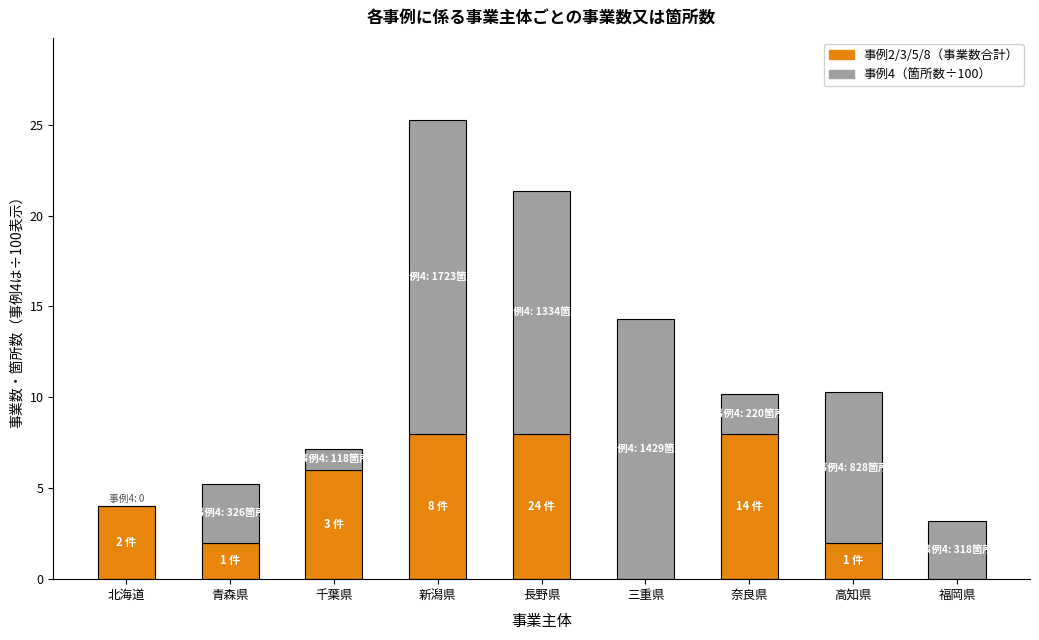

What is the total value across all series at 新潟県?

25.2